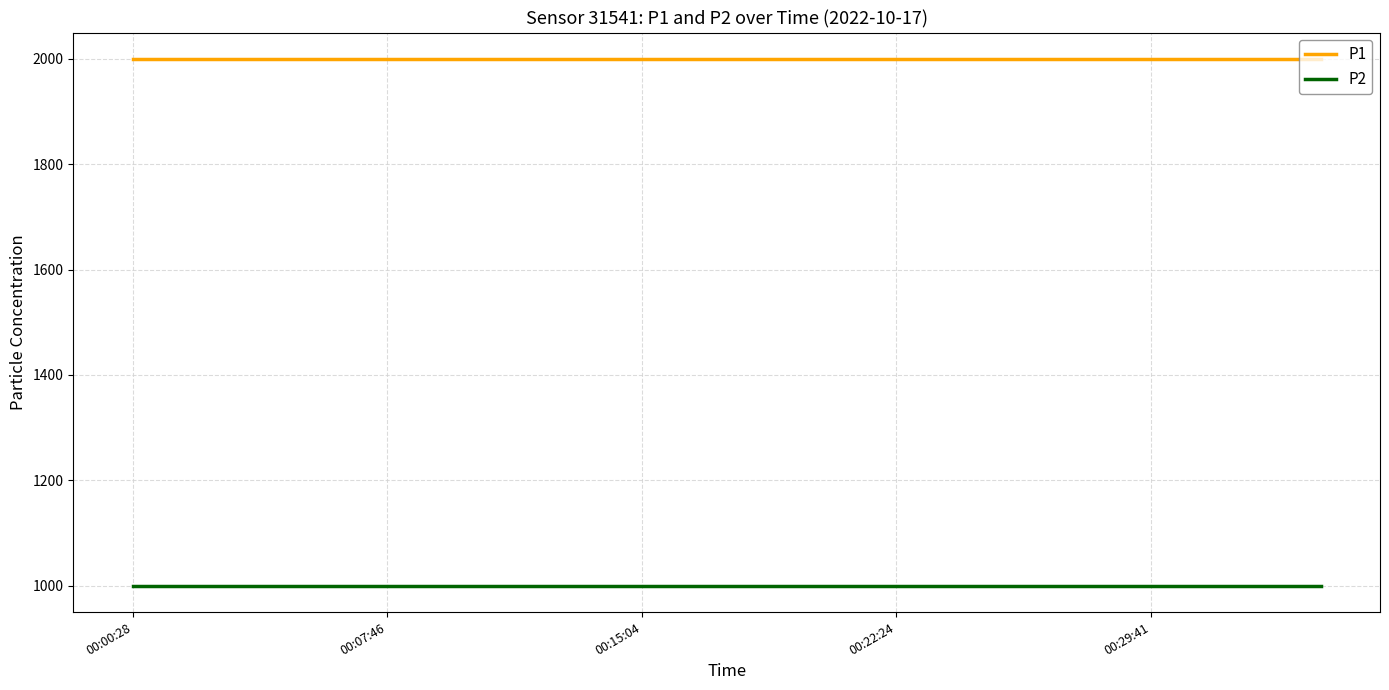

Rank the series by their average value, from highest to lowest.

P1, P2